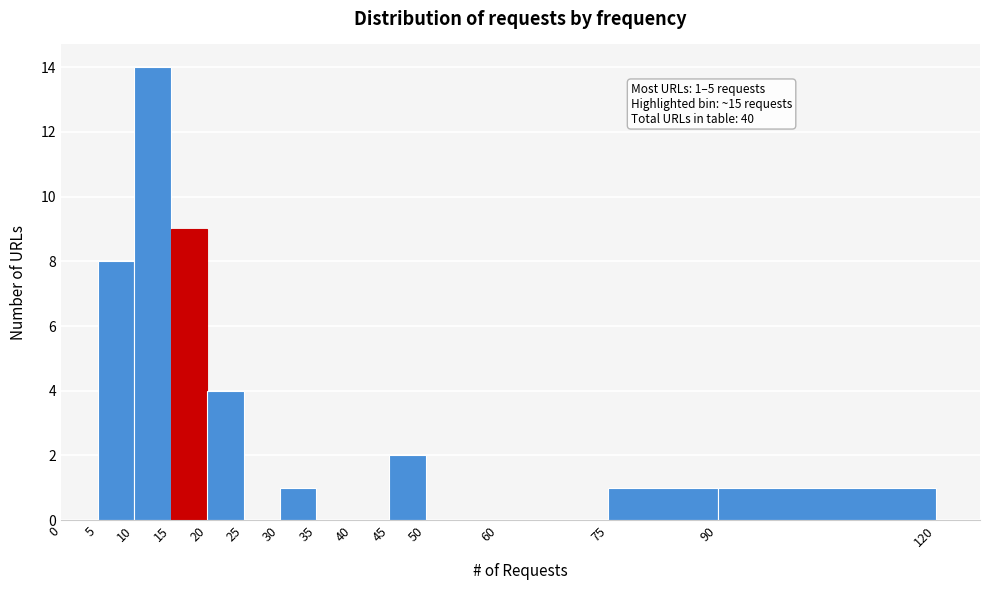

Which range on the x-axis has the tallest bar?

10 to 15